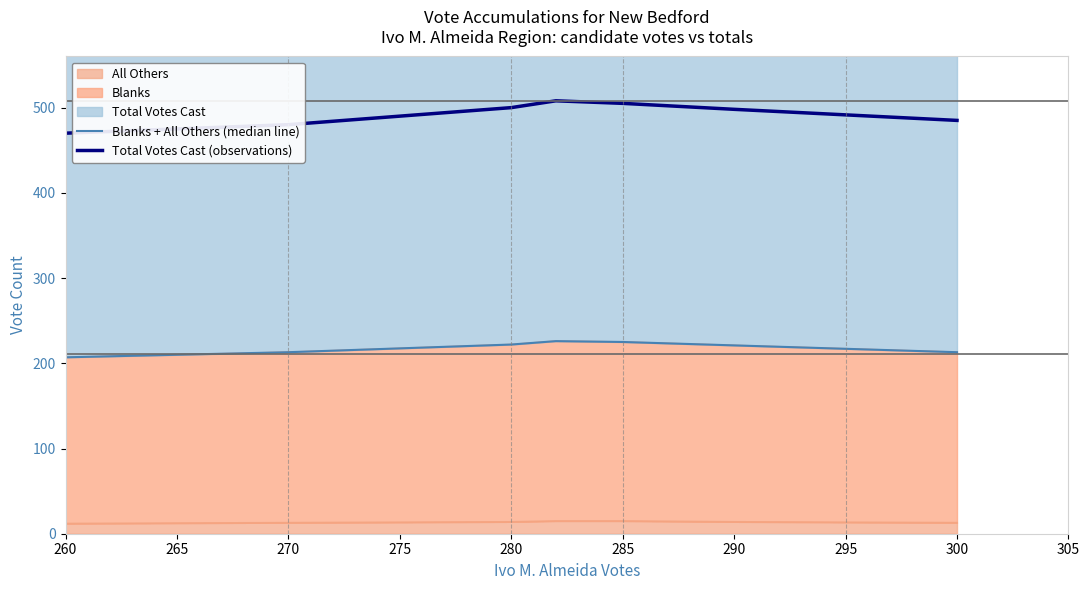

What is the total value across all series at 280?

722